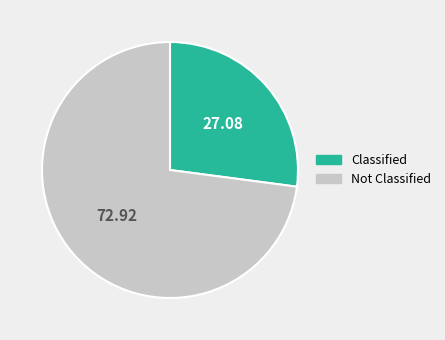

What is the smallest slice in the pie chart?

Classified